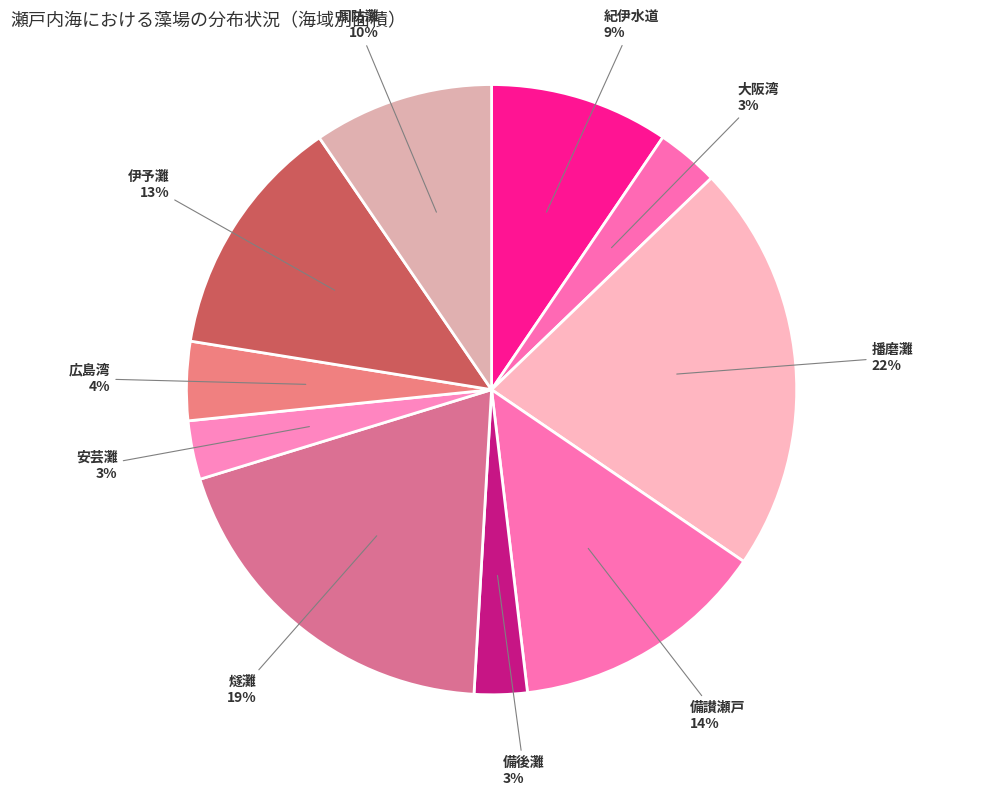

Count the number of slices in the pie.

10